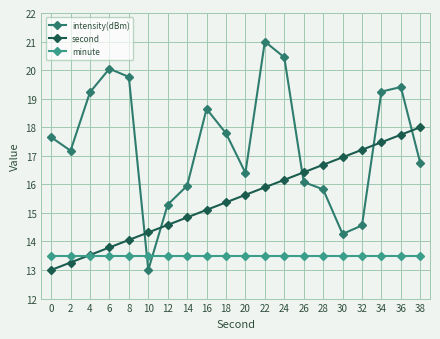

What is the value of the intensity(dBm) point at the 4th from the left?

20.0